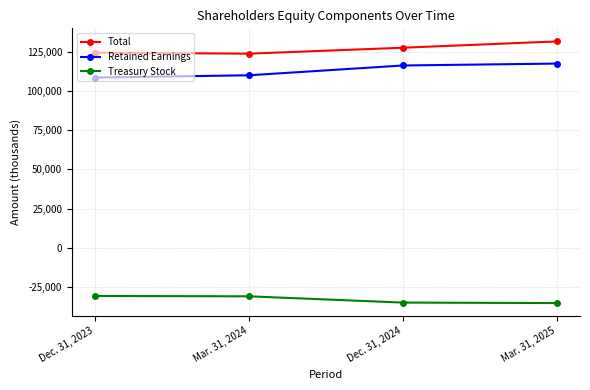

Between Mar. 31, 2024 and Mar. 31, 2025, which series saw the biggest shift?

Total